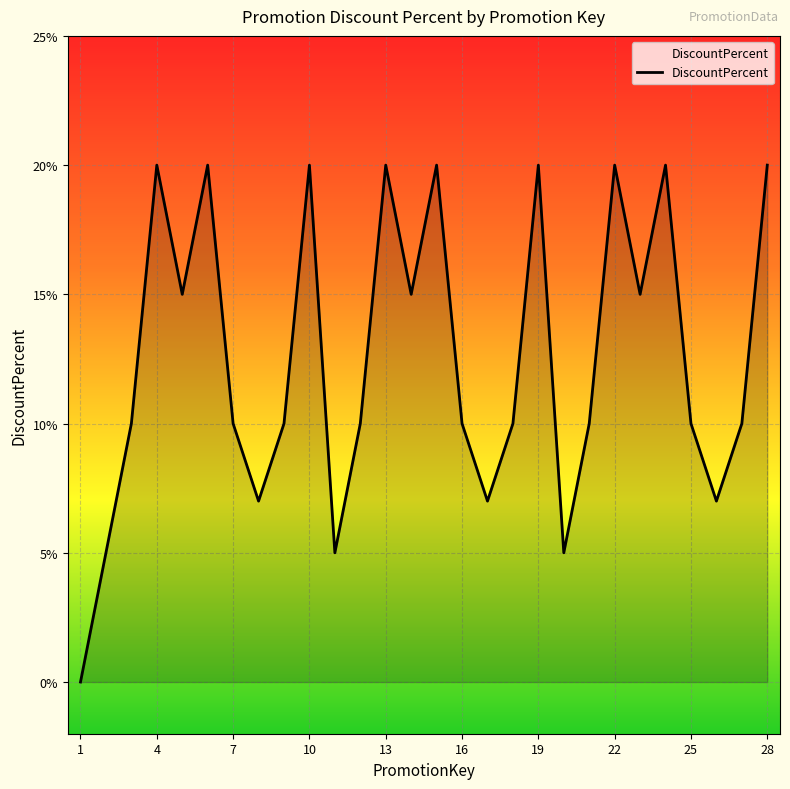

How many points are lower than both their immediate neighbors (excluding endpoints)?

8